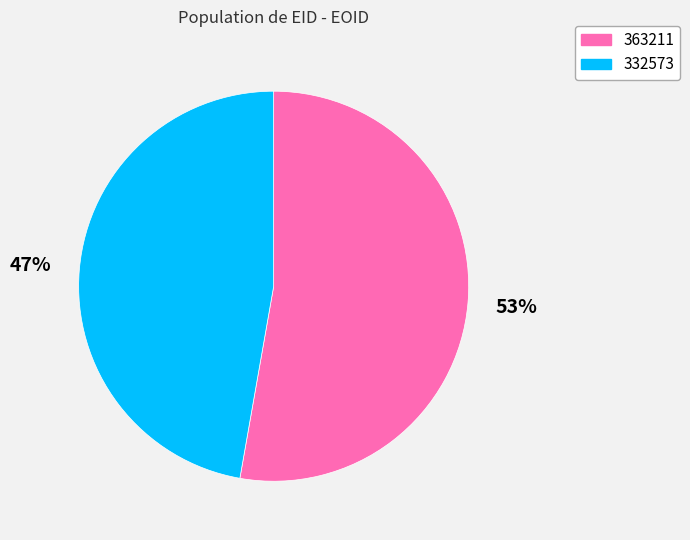

Is it true that 332573 is 52% of the pie?

False